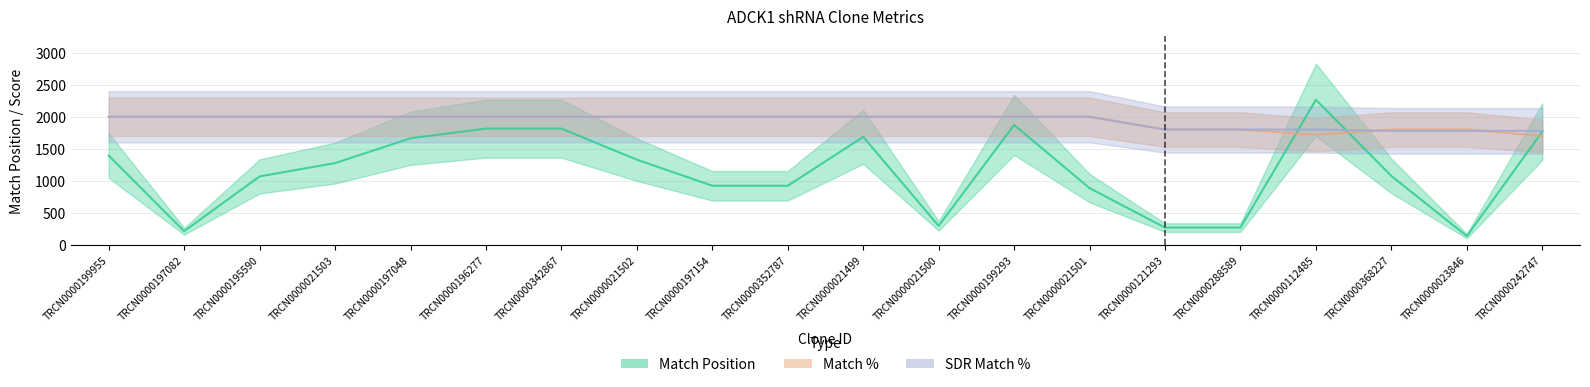

What is the difference between the Match Position values at TRCN0000112485 and TRCN0000021502?

935